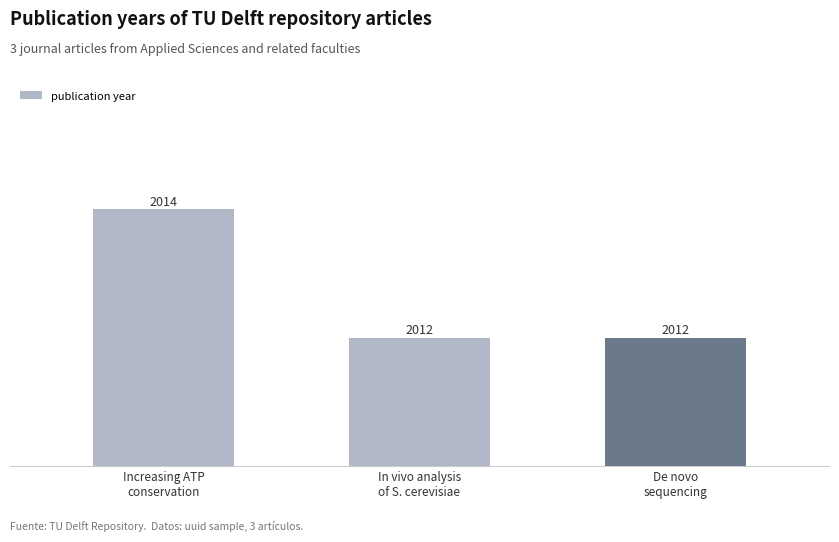

What is the average value?

2013